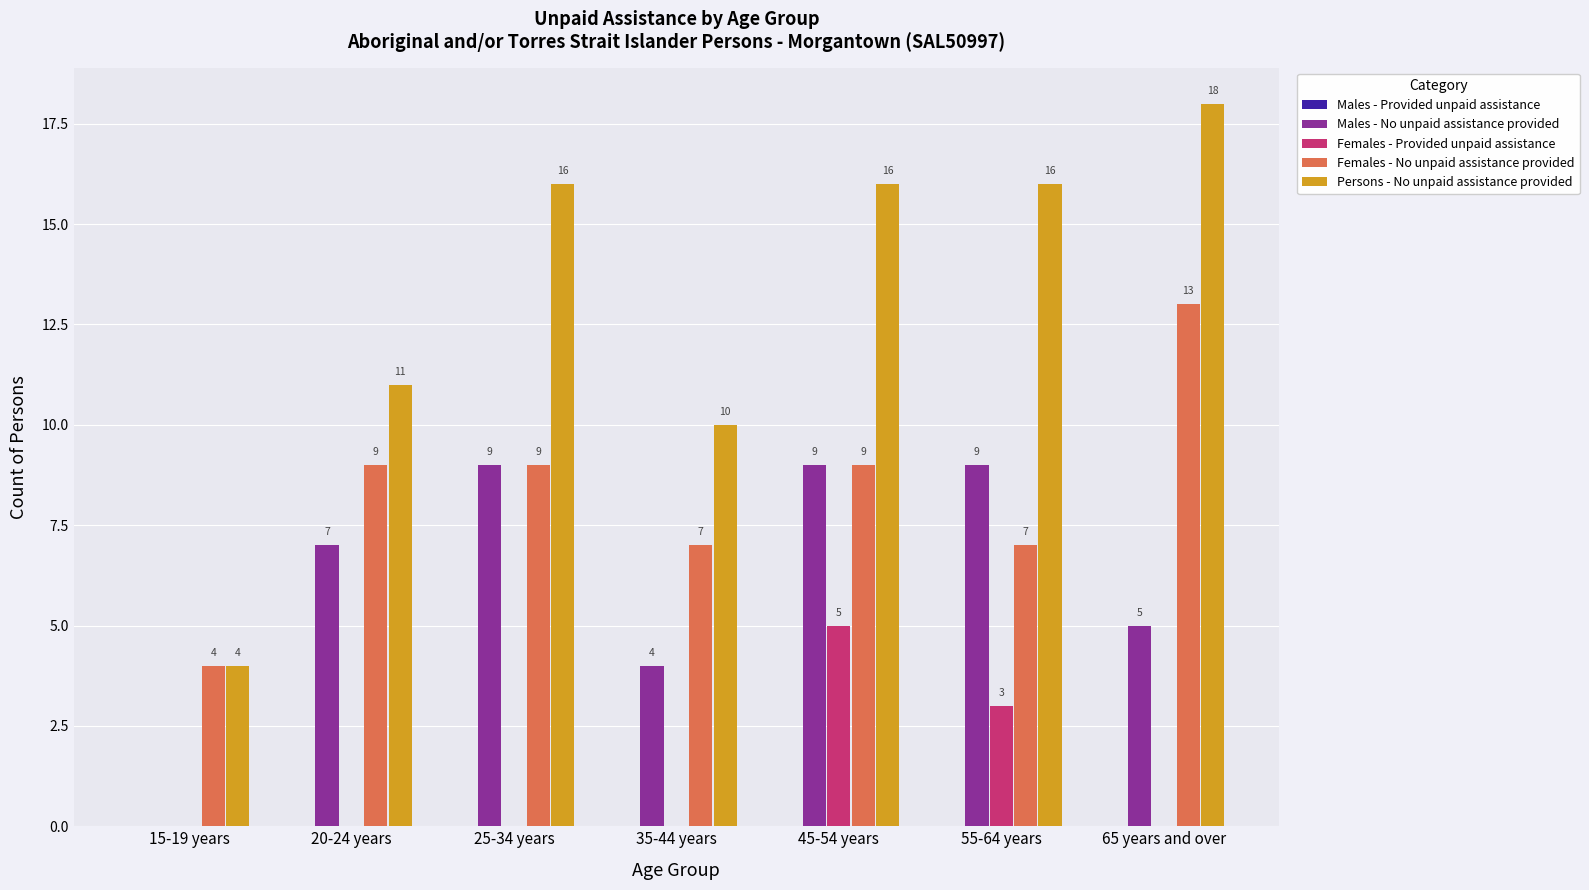

Which series changed the most between 20-24 years and 35-44 years?

Males - No unpaid assistance provided